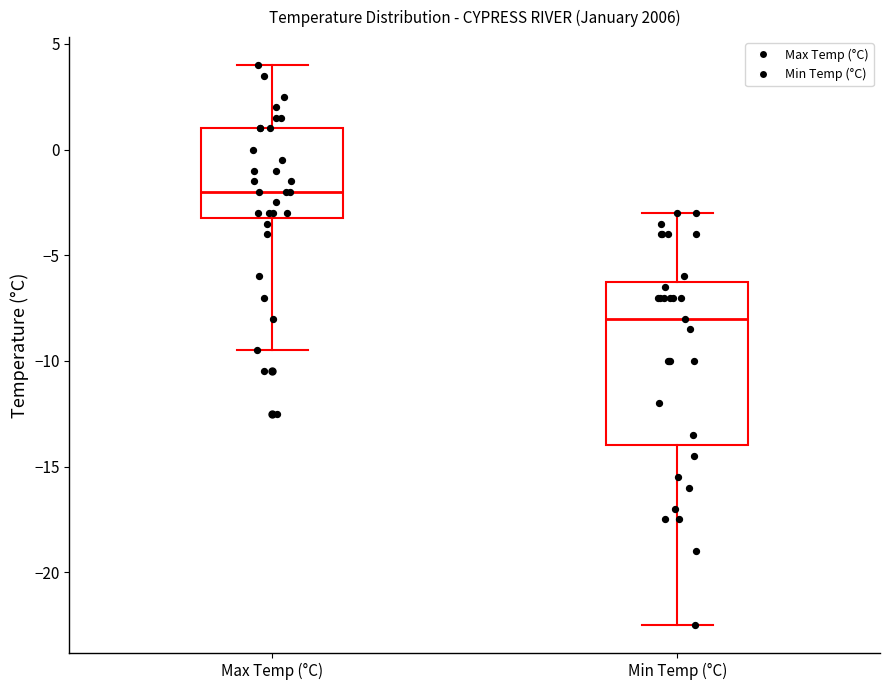

Which box's median line is the highest?

Max Temp (°C)